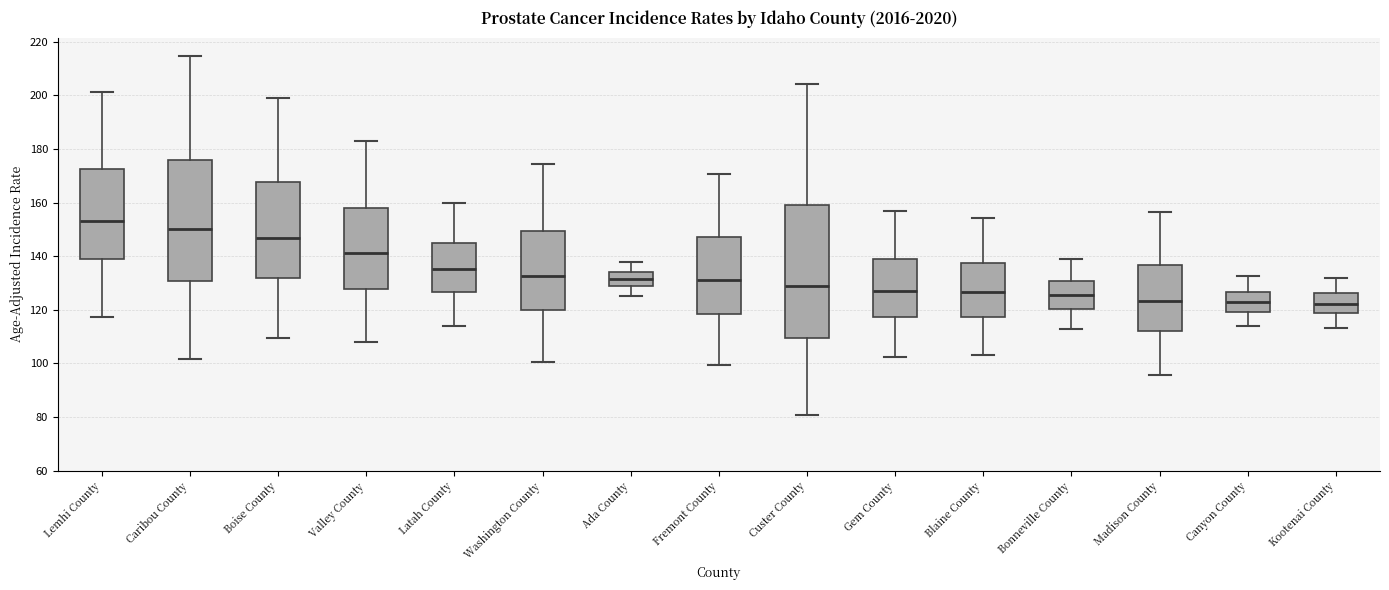

Reading left to right, read every box against the y-axis: the position of its median line, the range the box covers, and the ends of its whiskers. The values are not printed on the chart, so give them approximately, as read against the axis.

Lemhi County: median 154, box 138 to 172, whiskers 118 to 202
Caribou County: median 150, box 130 to 176, whiskers 102 to 214
Boise County: median 146, box 132 to 168, whiskers 110 to 200
Valley County: median 142, box 128 to 158, whiskers 108 to 184
Latah County: median 136, box 126 to 146, whiskers 114 to 160
Washington County: median 132, box 120 to 150, whiskers 100 to 174
Ada County: median 132, box 128 to 134, whiskers 126 to 138
Fremont County: median 132, box 118 to 146, whiskers 100 to 170
Custer County: median 128, box 110 to 158, whiskers 80 to 204
Gem County: median 128, box 118 to 140, whiskers 102 to 158
Blaine County: median 126, box 118 to 138, whiskers 104 to 154
Bonneville County: median 126, box 120 to 130, whiskers 112 to 140
Madison County: median 124, box 112 to 136, whiskers 96 to 156
Canyon County: median 122, box 120 to 126, whiskers 114 to 132
Kootenai County: median 122, box 118 to 126, whiskers 114 to 132